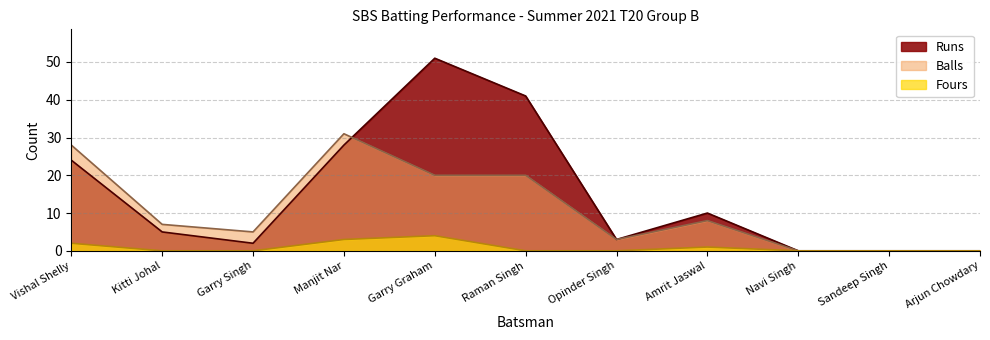

True or false: Runs and Fours cross at least once.

False